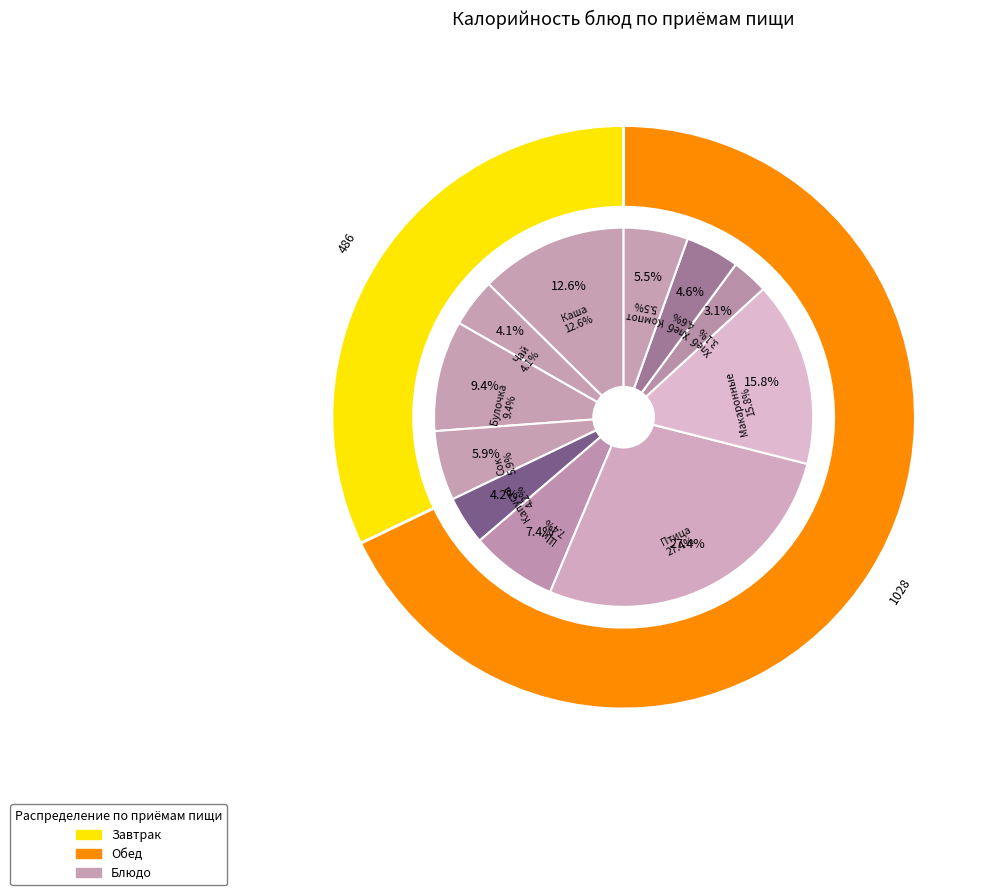

How many segments does this pie chart have?

11